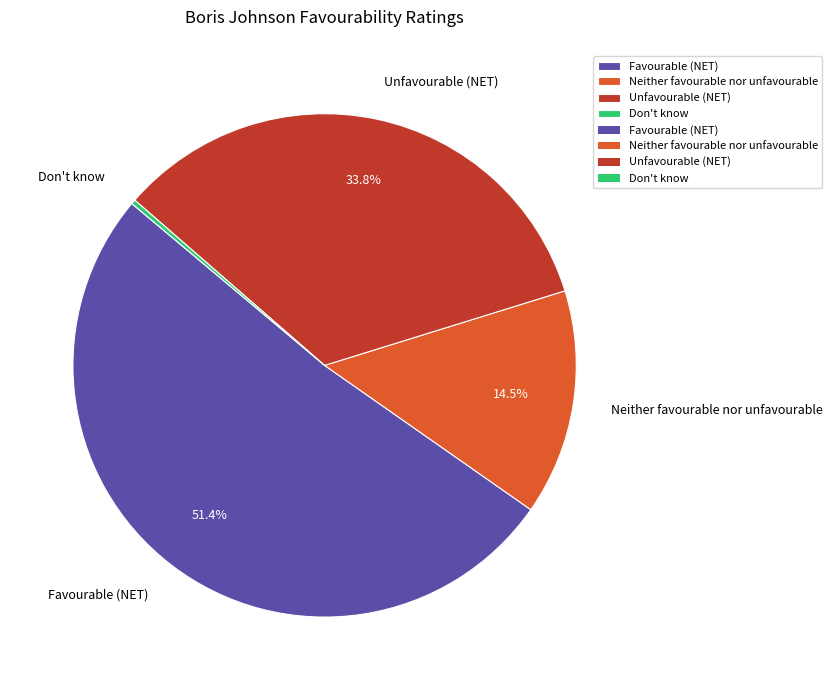

Does Don't know represent more than half of the total?

No